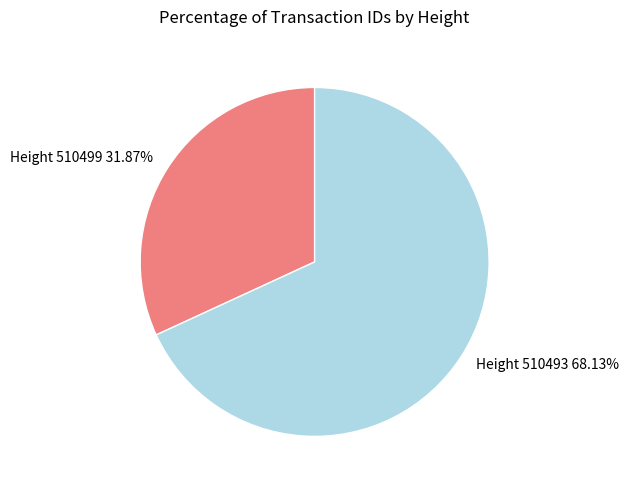

To the nearest percent, what is the average slice percentage?

50%